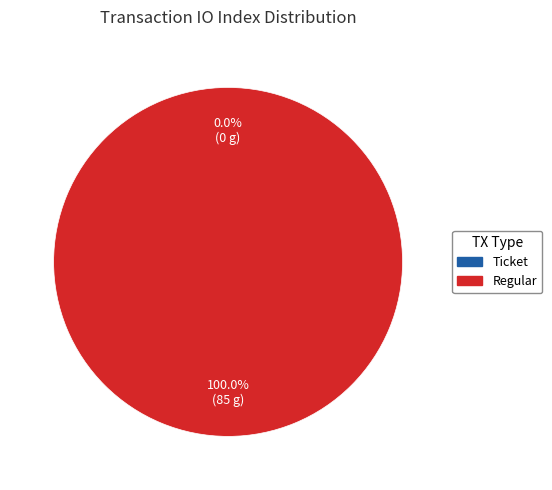

What percentage is NOT represented by Ticket (io_index=0)?

100.0%